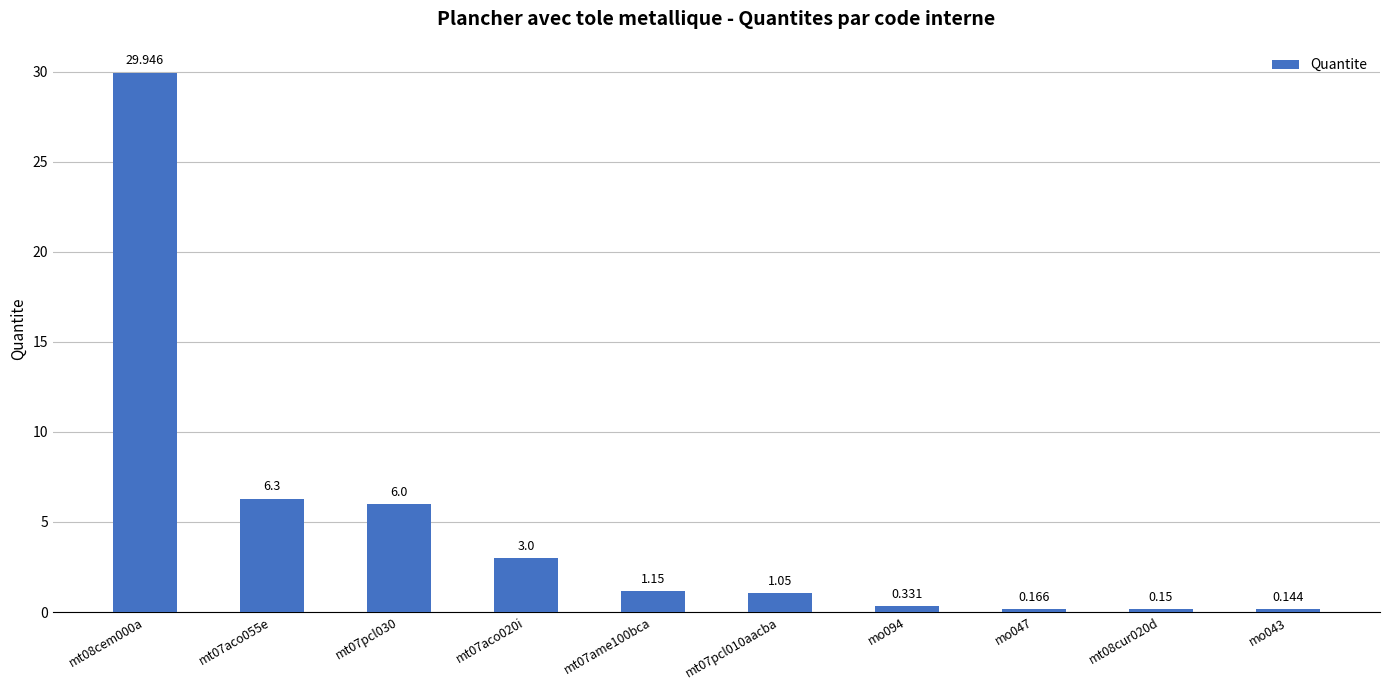

Reading left to right, what are all the values shown in this chart?

29.9	6.3	6.0	3.0	1.1	1.1	0.3	0.2	0.1	0.1